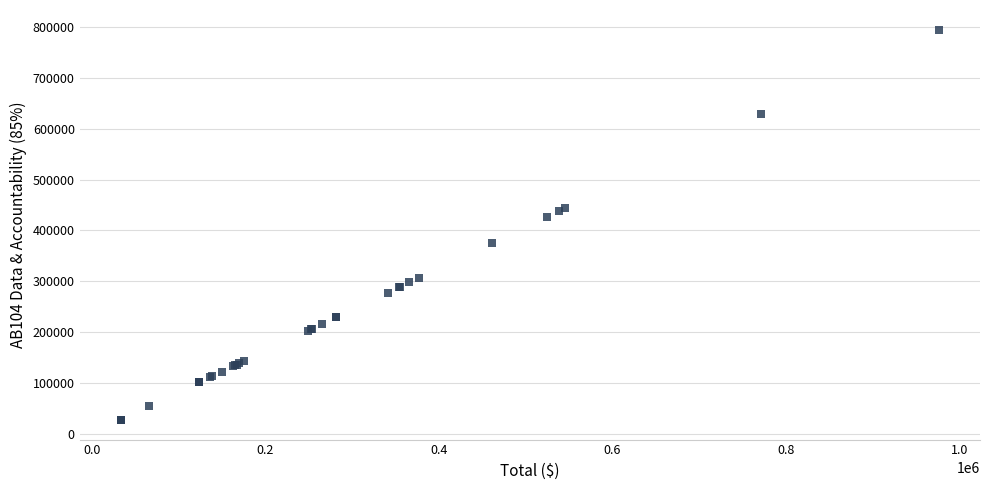

What Y value in the scatter plot is closest to 410909?

427067